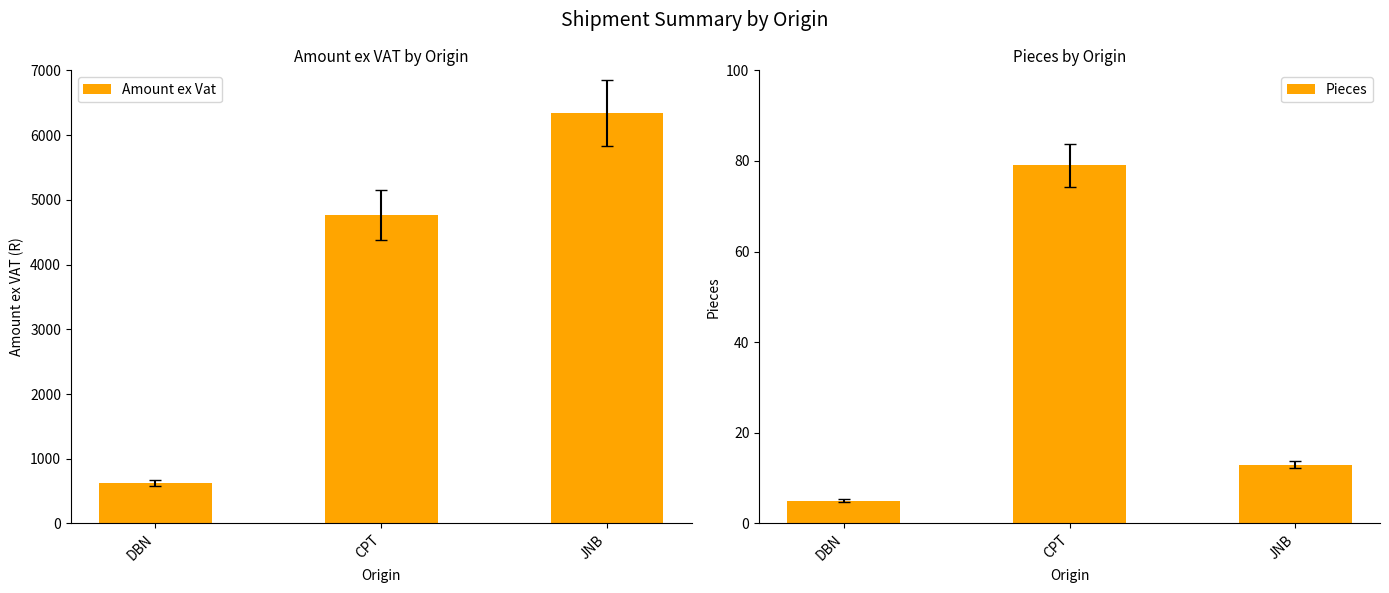

How many values in the Amount ex Vat series exceed 4763?

2